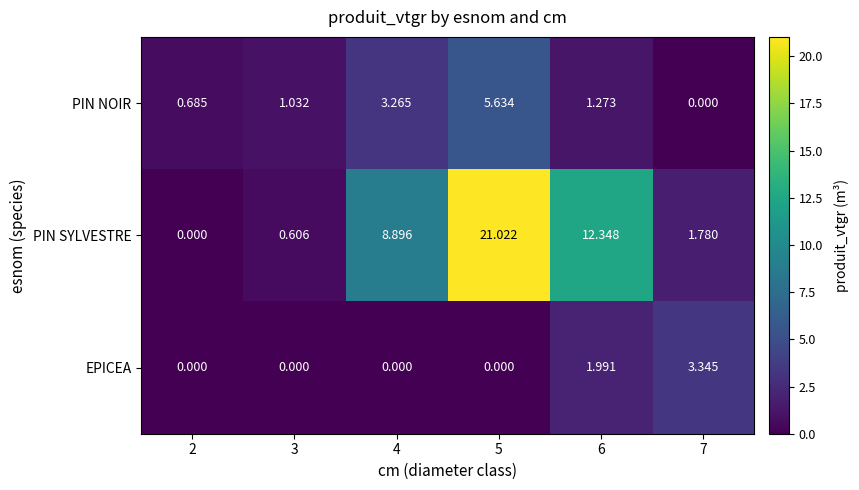

Which series changed the most between 4 and 6?

PIN SYLVESTRE